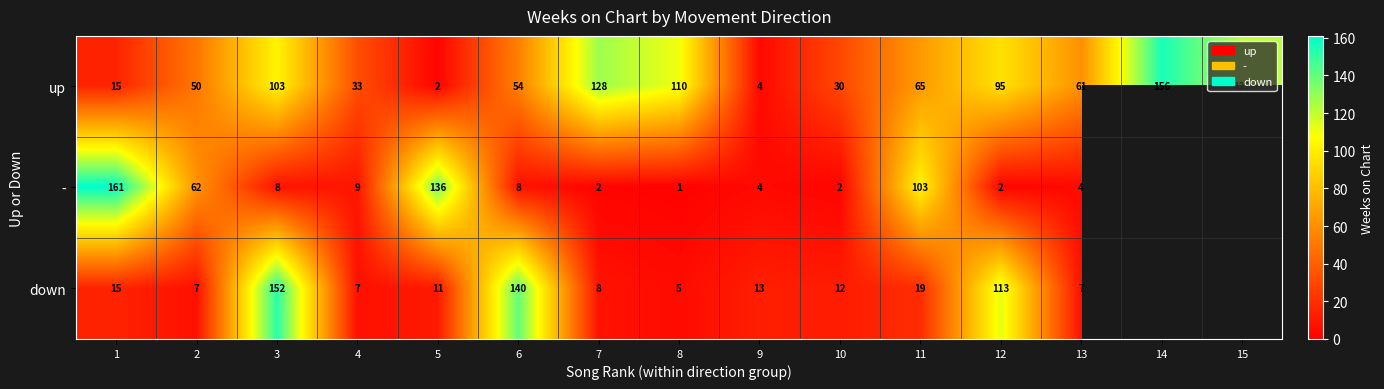

What is the total value across all series at 8?

116